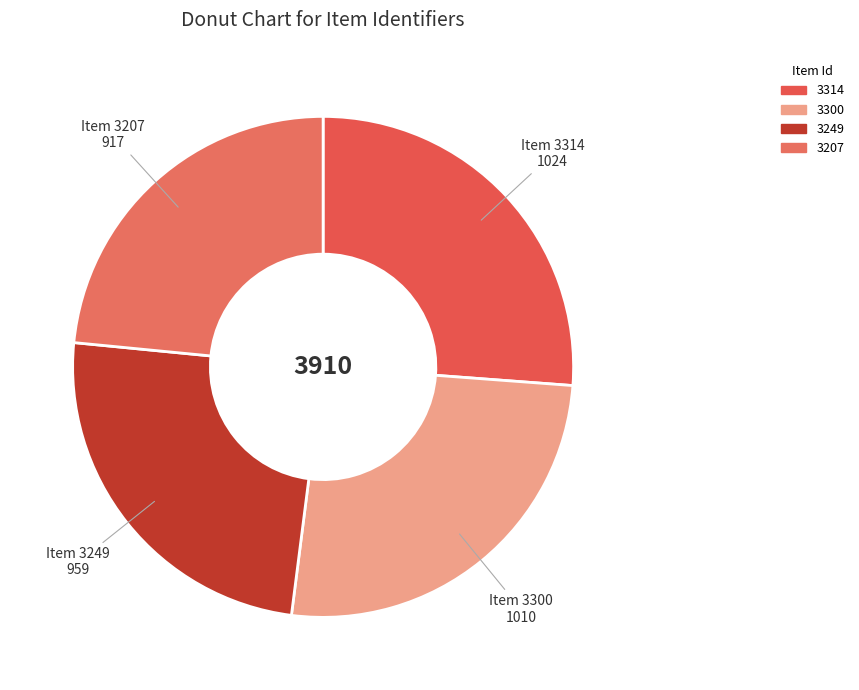

What is the change in value from 3249 to 3207?

-42